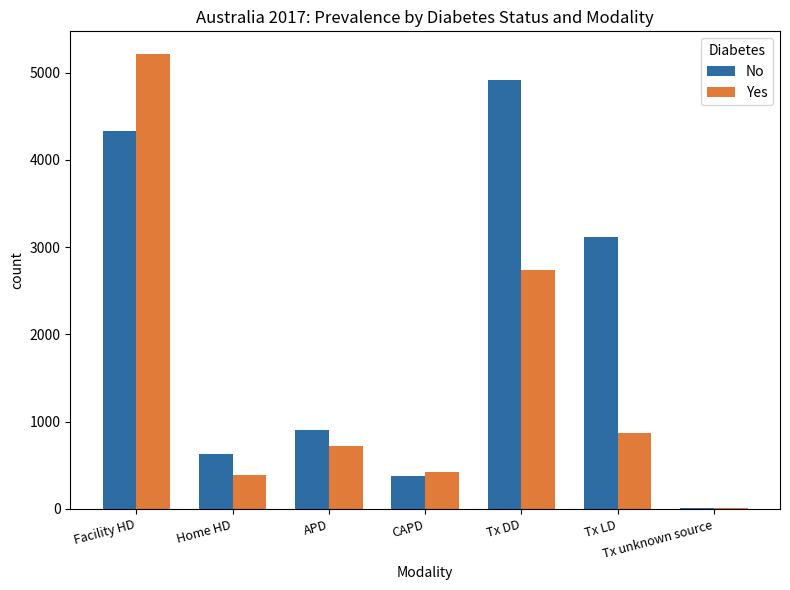

What value does the No series have at Tx DD?

4916